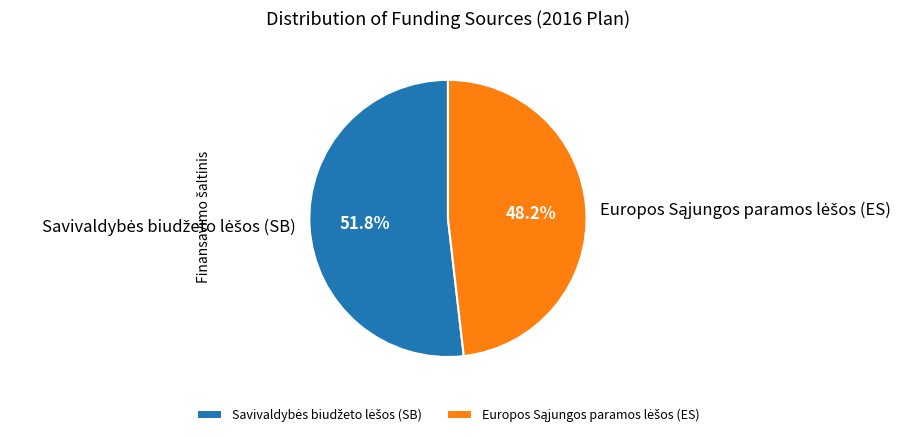

To the nearest percent, what is the average slice percentage?

50%